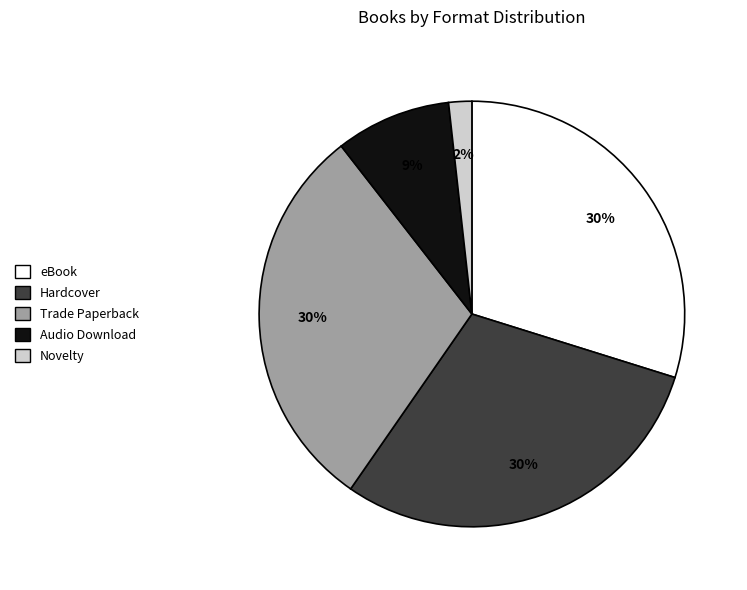

Which slice is the smallest?

Novelty